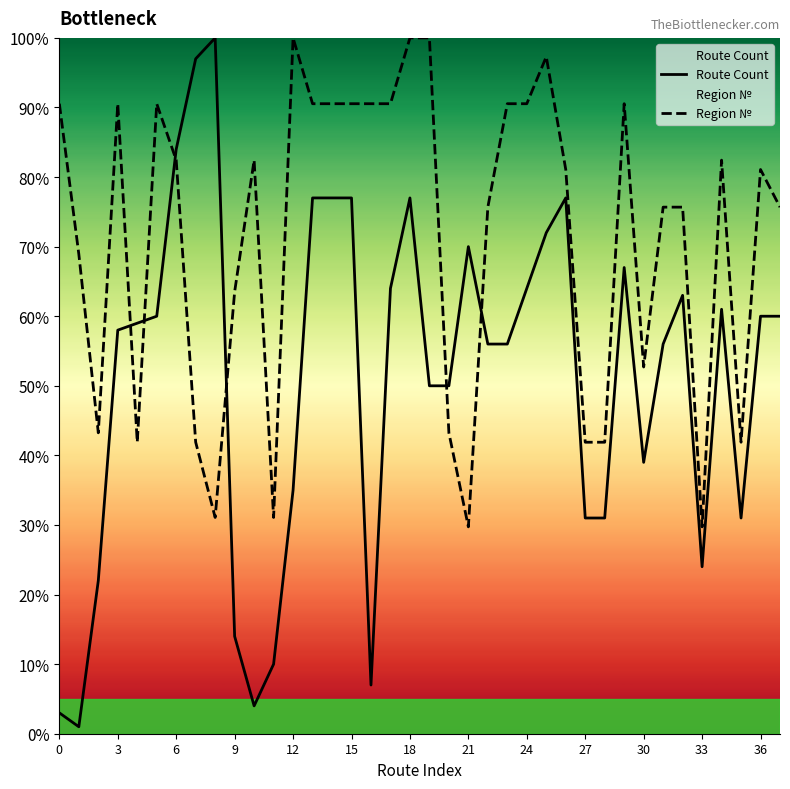

Which series has the largest range (max minus min)?

Route Count